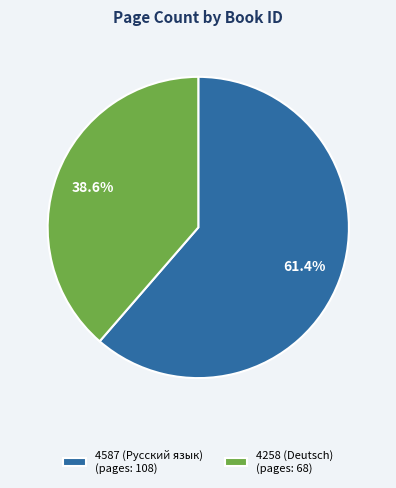

To the nearest percent, what is the average slice percentage?

50%